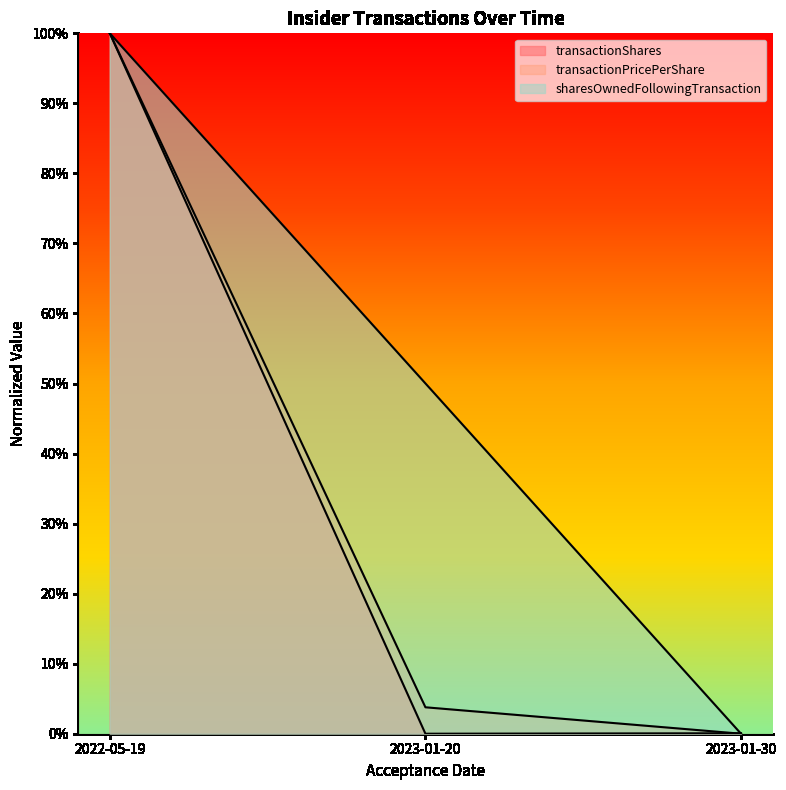

Where is transactionPricePerShare nearest to the value 0?

2023-01-30